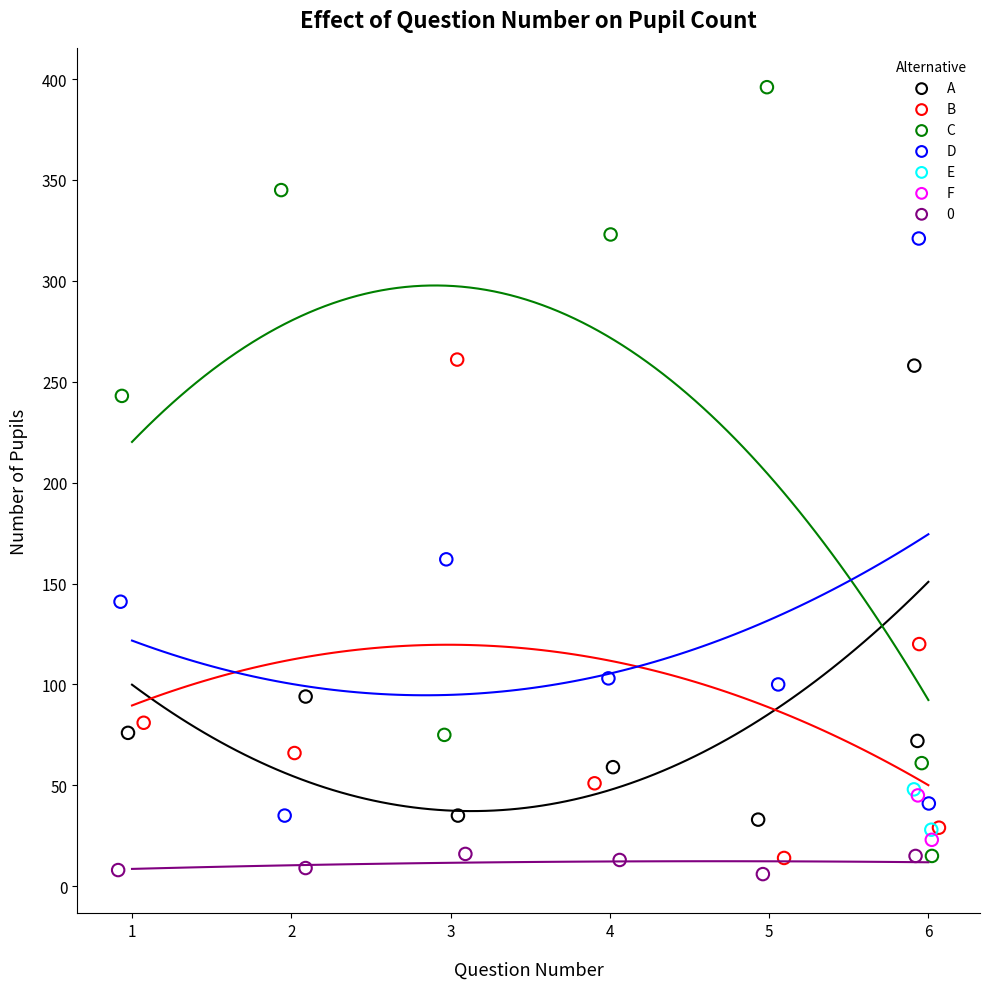

Which series has the largest Y range (max minus min)?

C